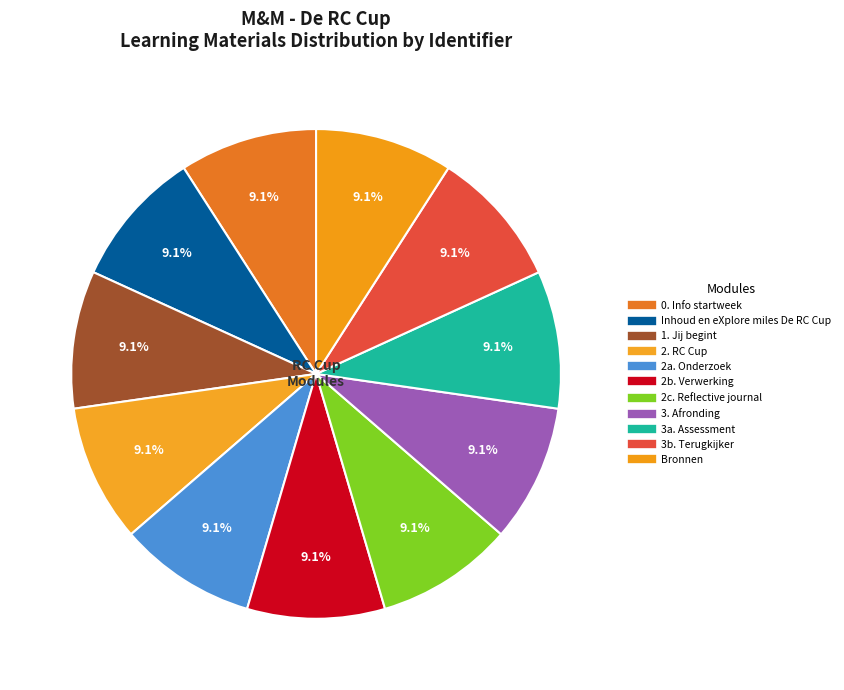

Combined, do 3b. Terugkijker and 3. Afronding account for over 50%?

No